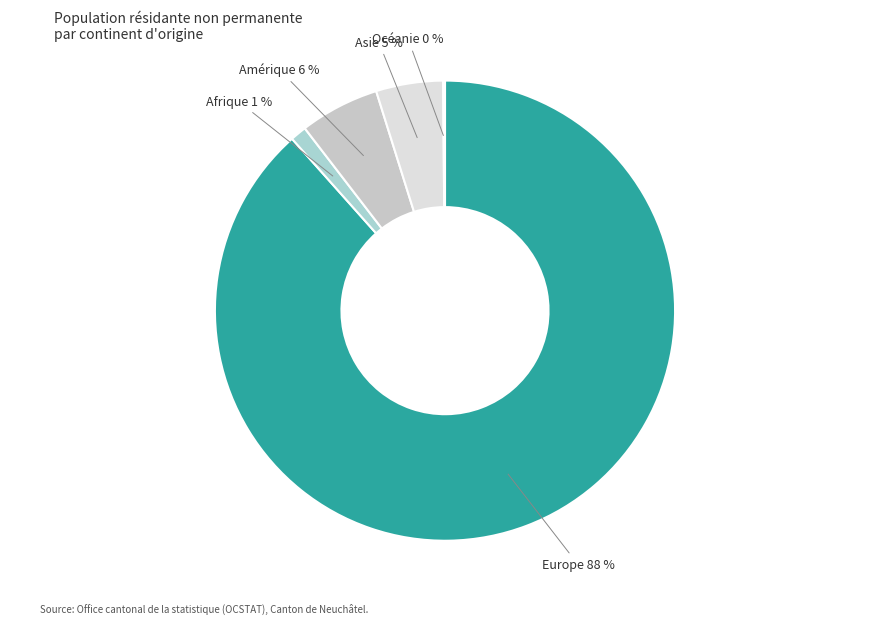

To the nearest percent, what is the difference between the largest and smallest slice percentages?

88%